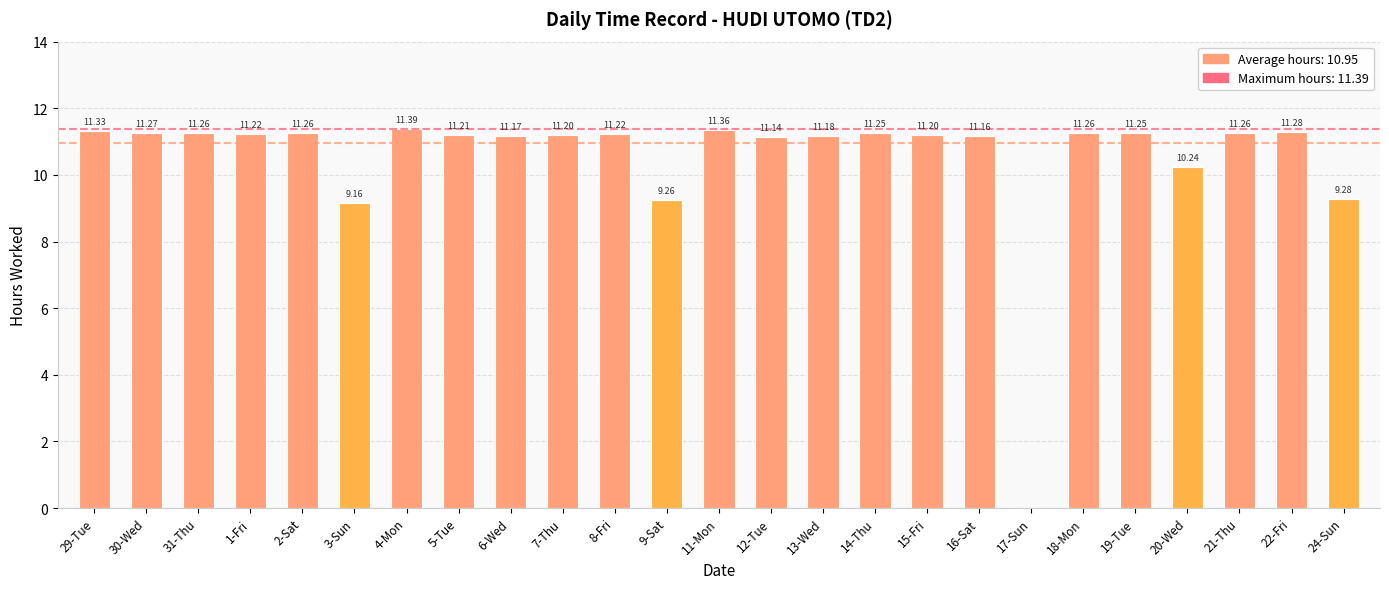

At which category does the chart reach its peak across all series?

4-Mon